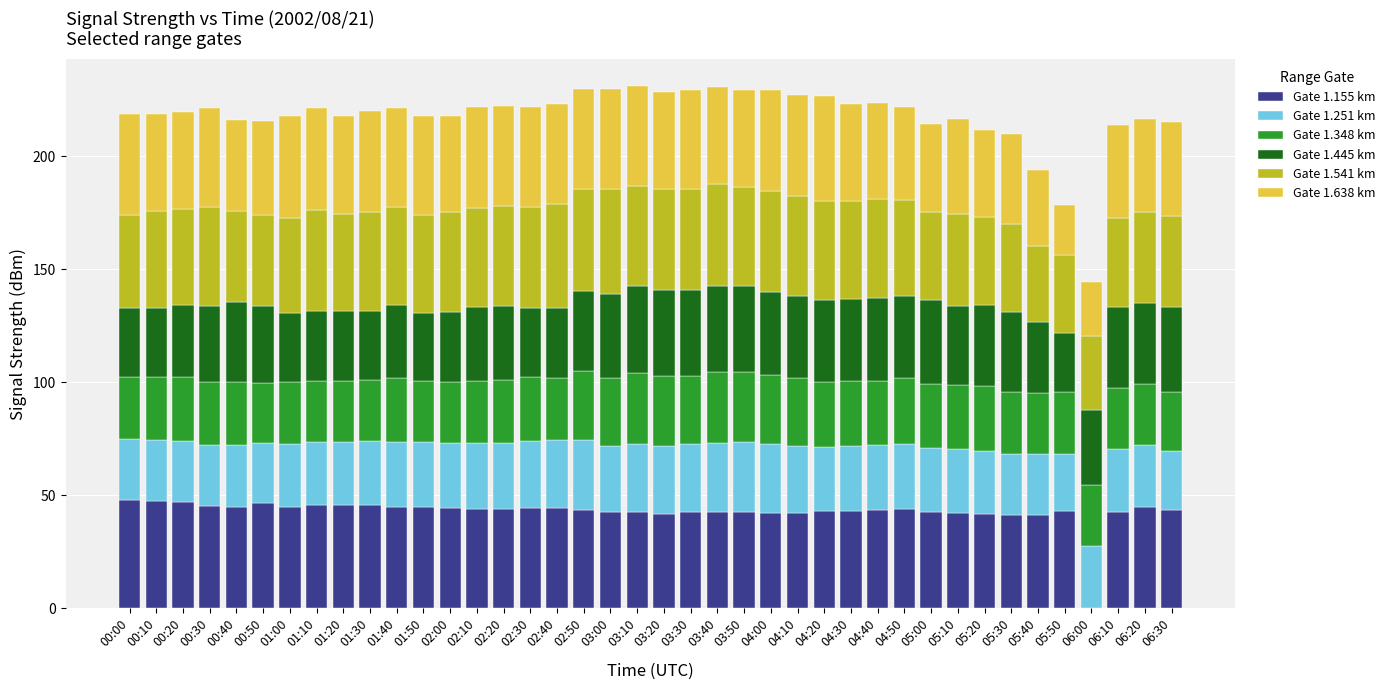

True or false: Gate 1.155 km has a value of 26.7 at 02:20.

False